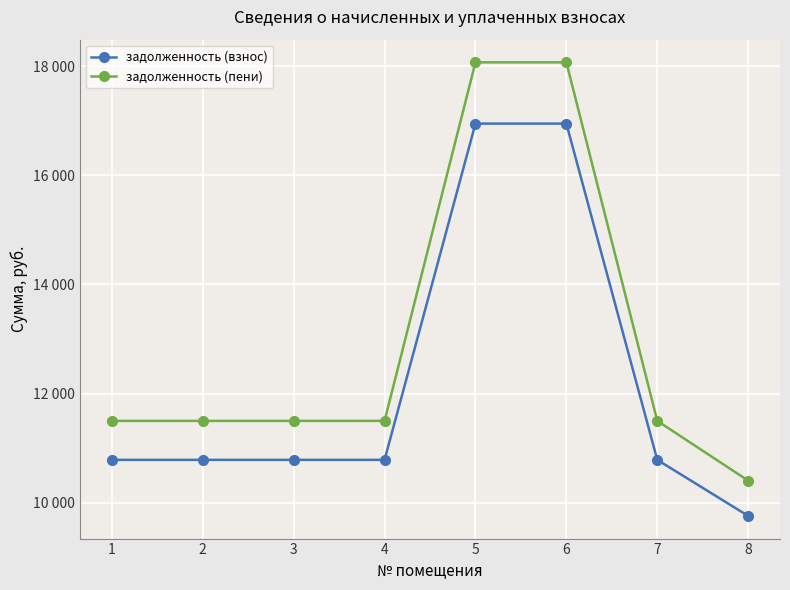

Does the chart have visible grid lines?

Yes